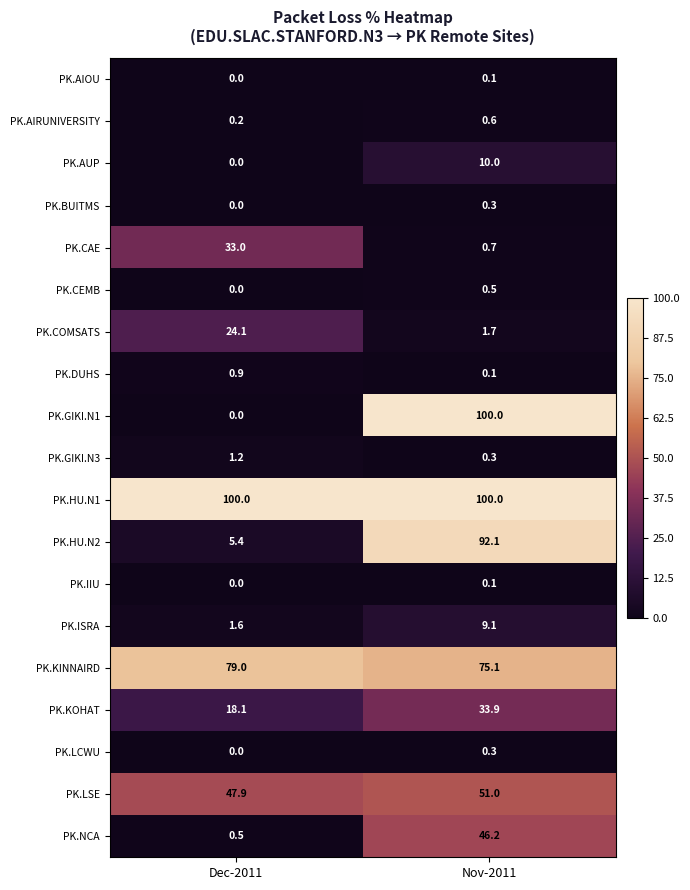

At which category is the sum across all series the highest?

Nov-2011